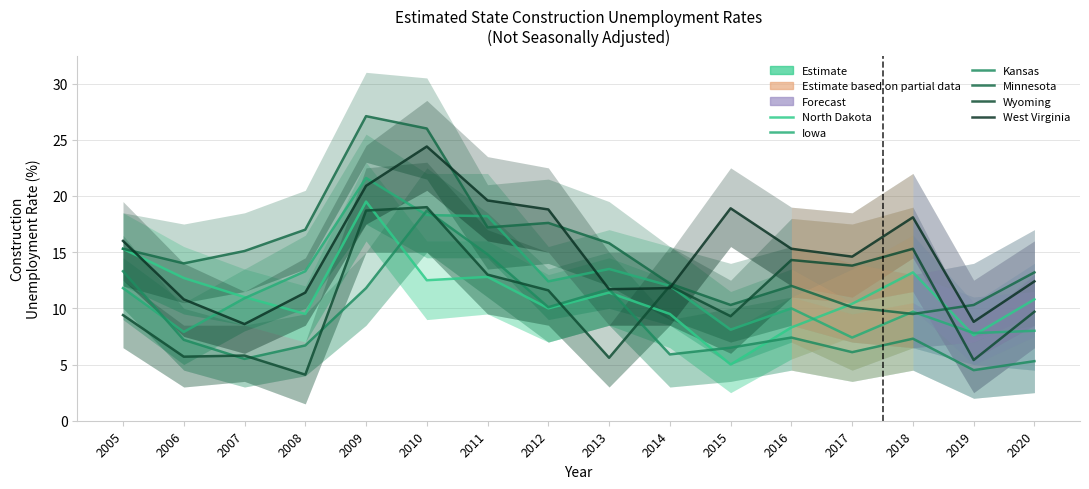

At how many categories does at least one series exceed 7?

16